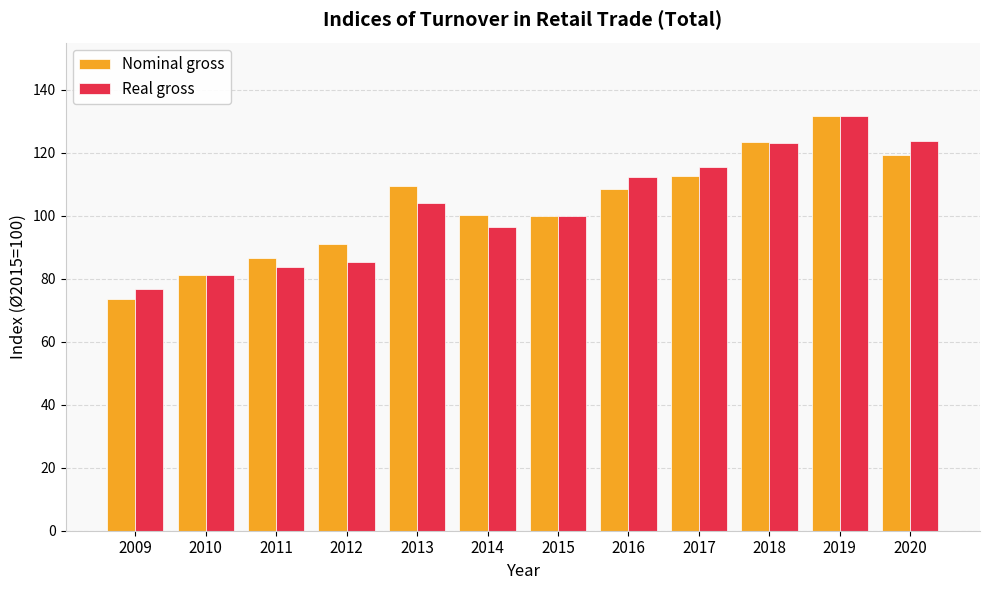

What is the highest value of the Nominal gross series?

131.8